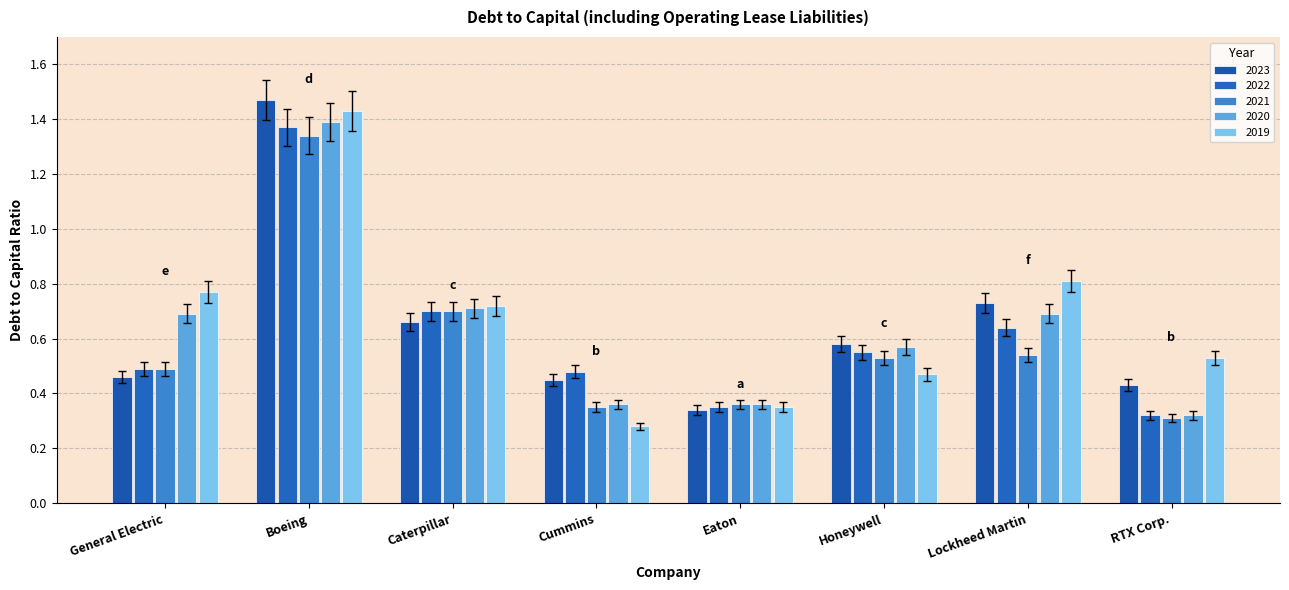

At how many categories does at least one series exceed 0?

8